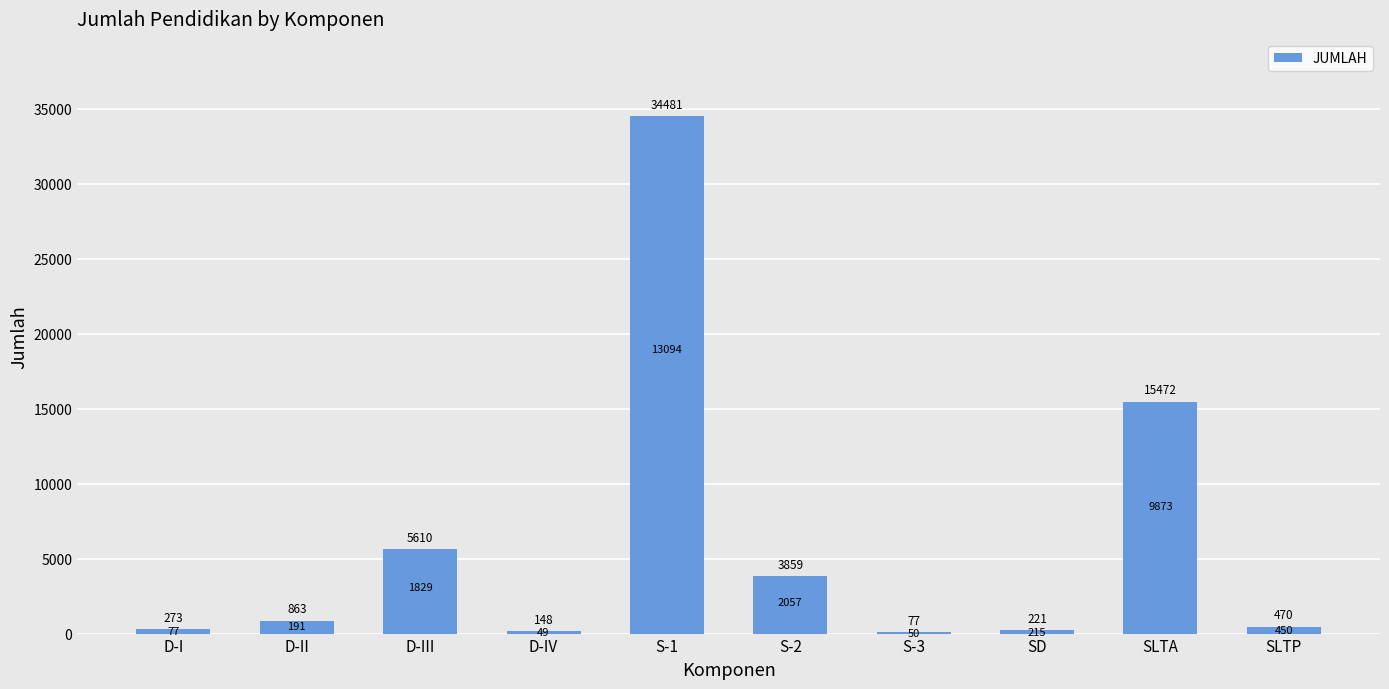

What is the approximate value at S-1, to the nearest 100?

34500